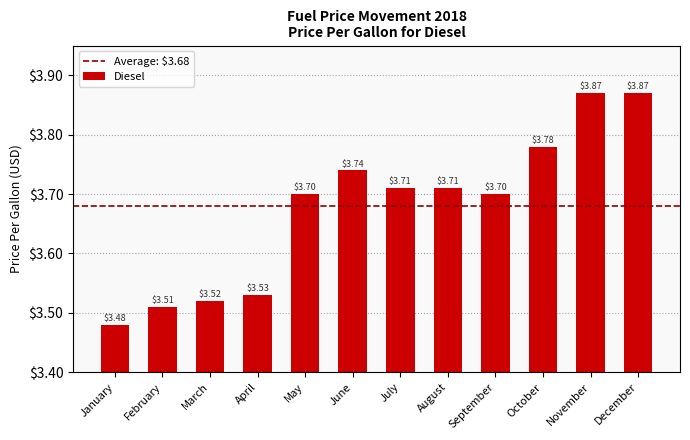

At which label is the value closest to 3?

January